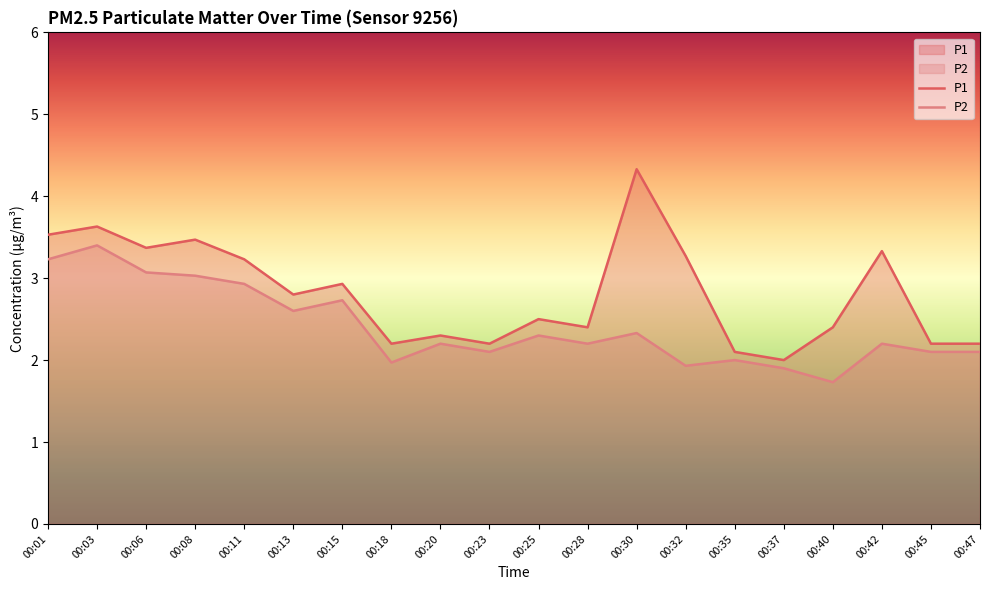

Which category has the lowest value across all series?

00:40